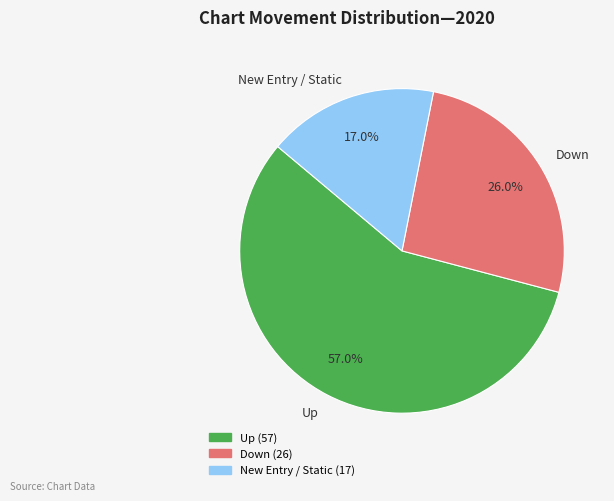

Combined, what portion of the pie is New Entry / Static and Down?

43.0%